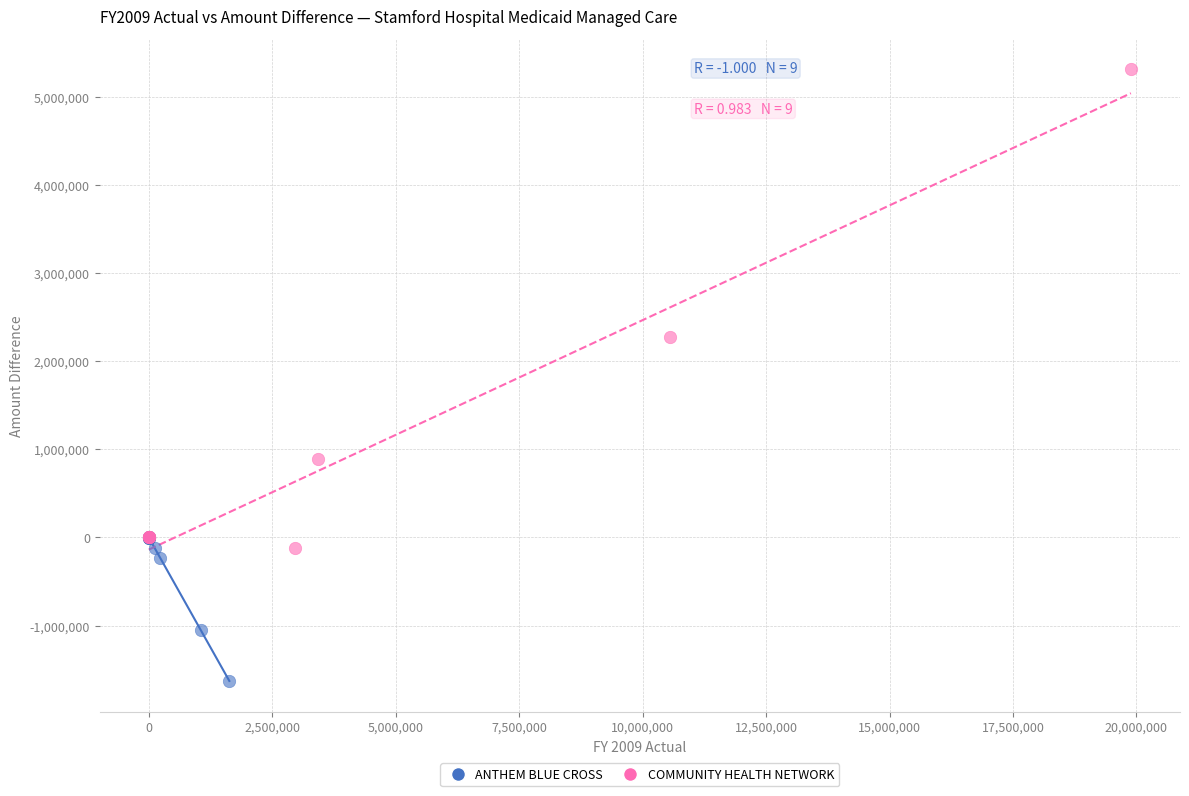

Which series has the widest spread of Y values?

COMMUNITY HEALTH NETWORK